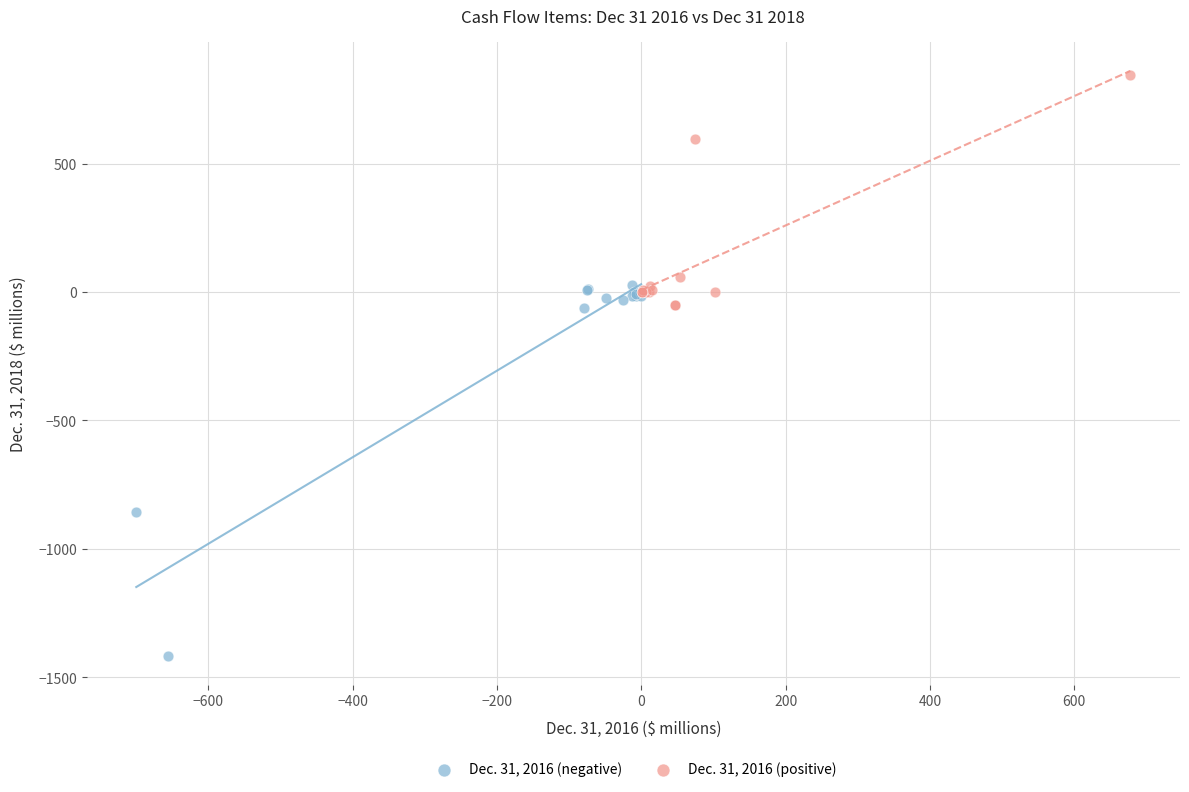

Which series reaches the minimum Y coordinate?

Dec. 31, 2016 (negative)